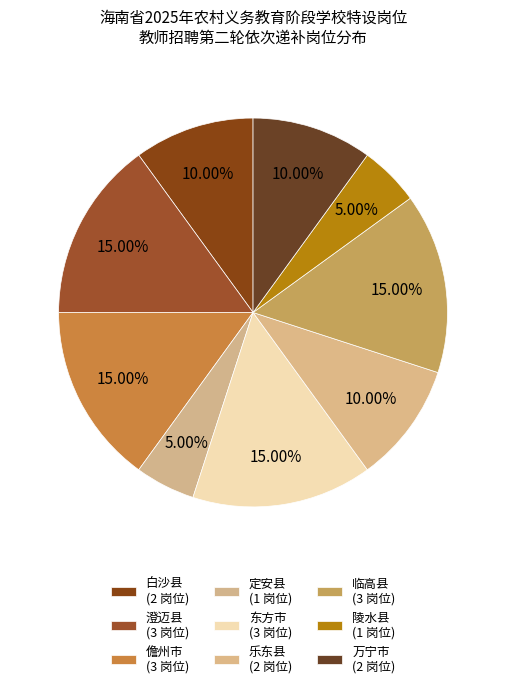

What percentage is NOT represented by 临高县?

85.0%